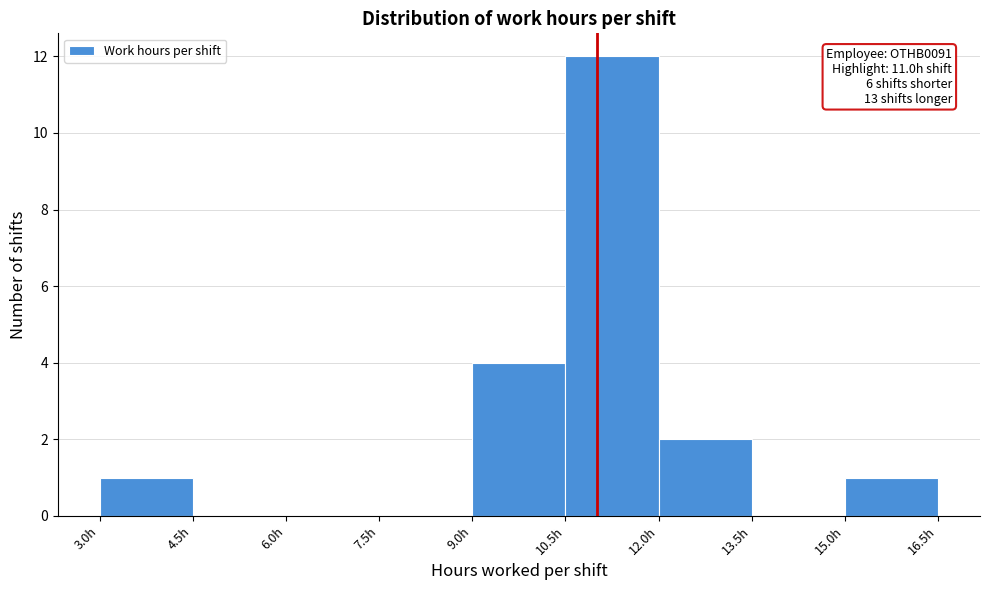

Over which range of the x-axis is the bar tallest?

10.5 to 12.0